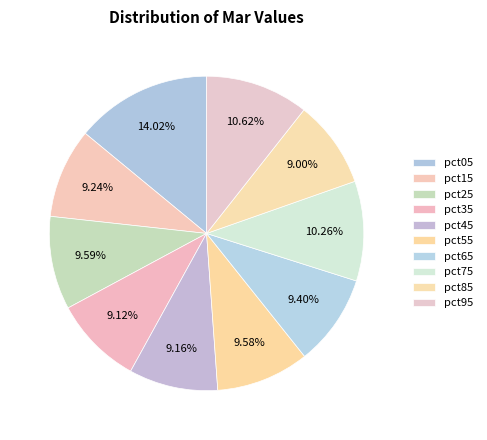

Is the sum of pct05 and pct95 greater than half?

No